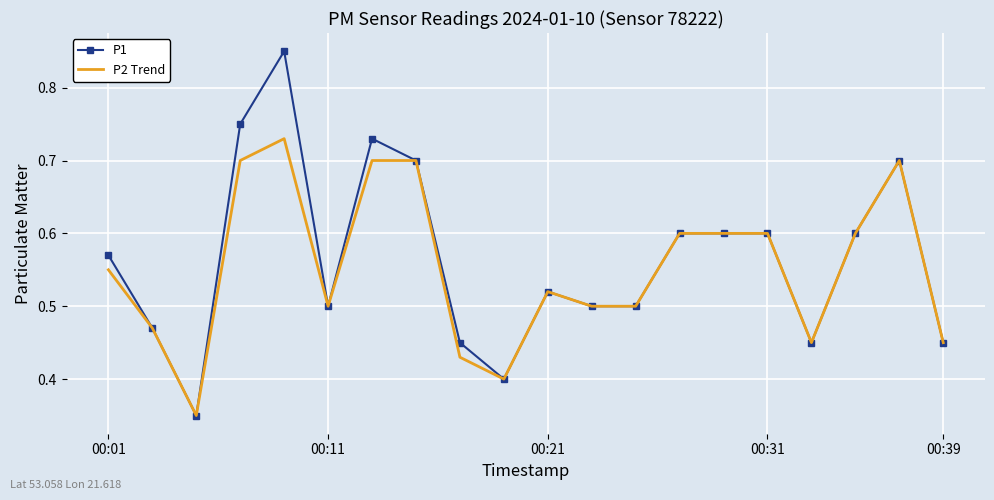

Rank the series by their maximum value, from highest to lowest.

P1, P2 Trend